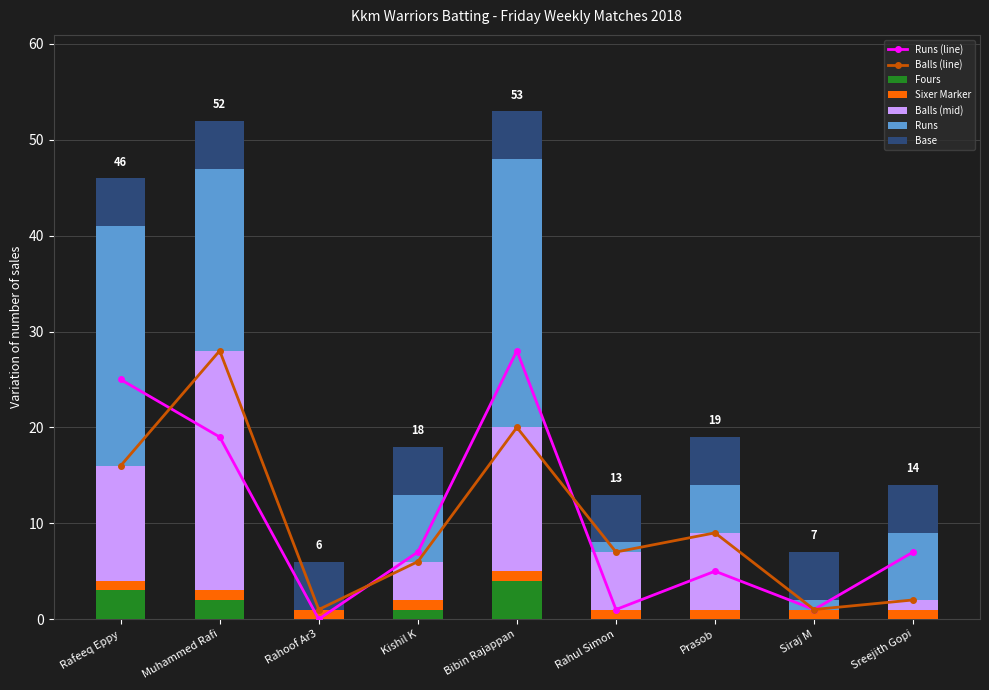

Which has a higher value, Rahoof Ar3 or Bibin Rajappan?

Bibin Rajappan